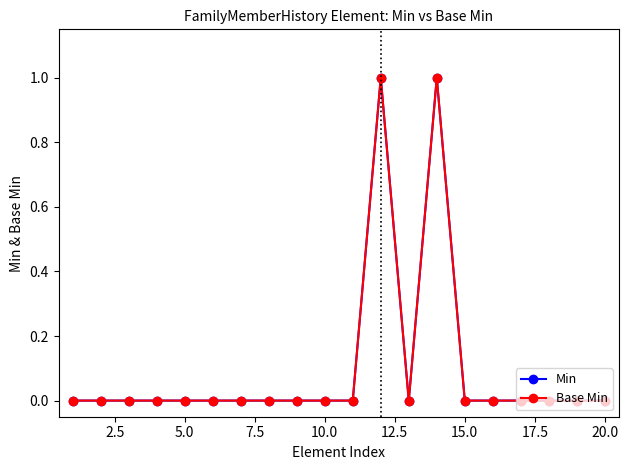

What is the difference between the second highest and second lowest values in the Base Min series?

1